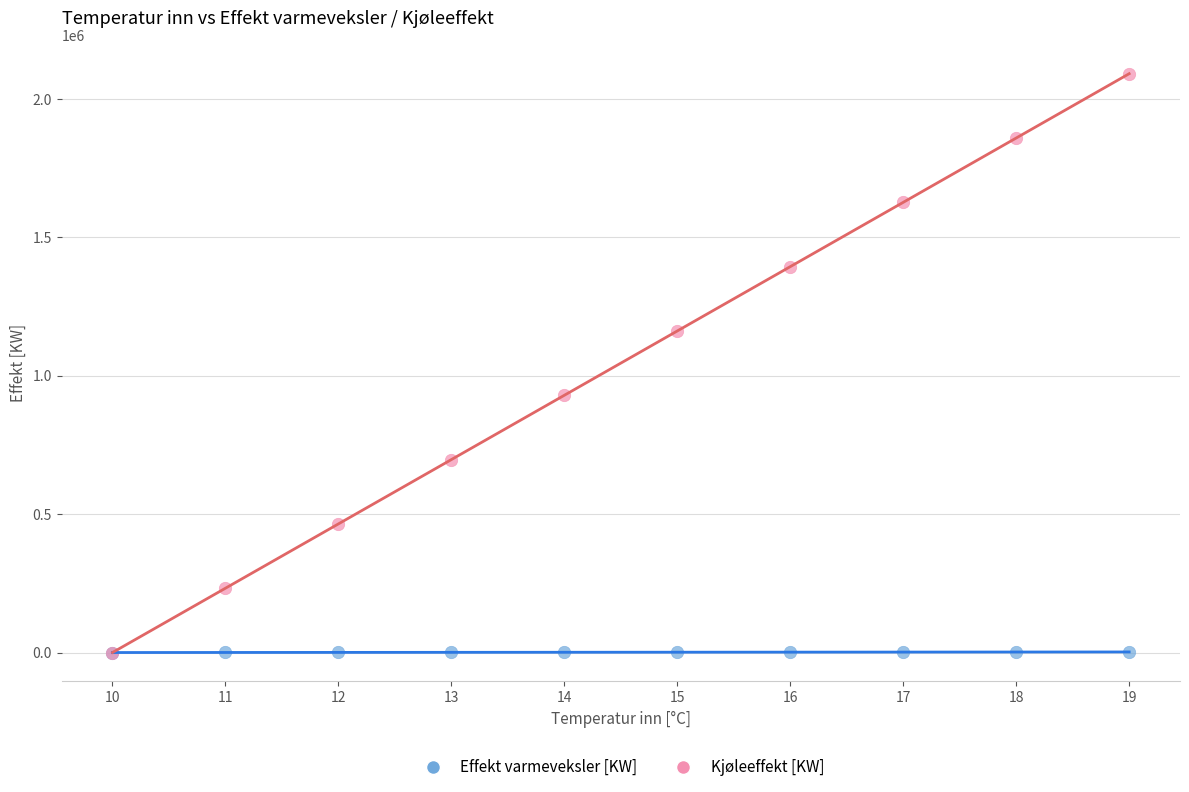

What are all the series names shown in the legend?

Effekt varmeveksler [KW], Kjøleeffekt [KW]